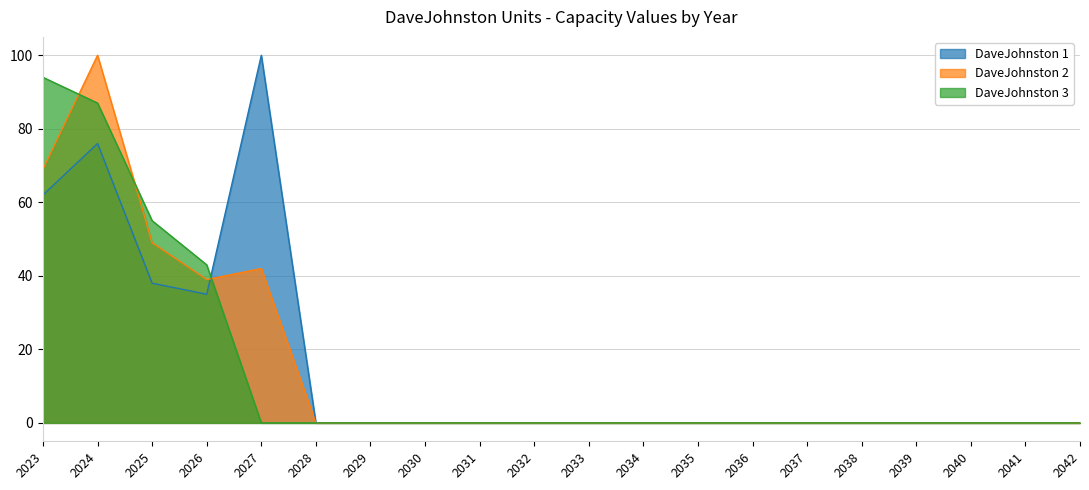

What is the total value across all series at 2023?

225